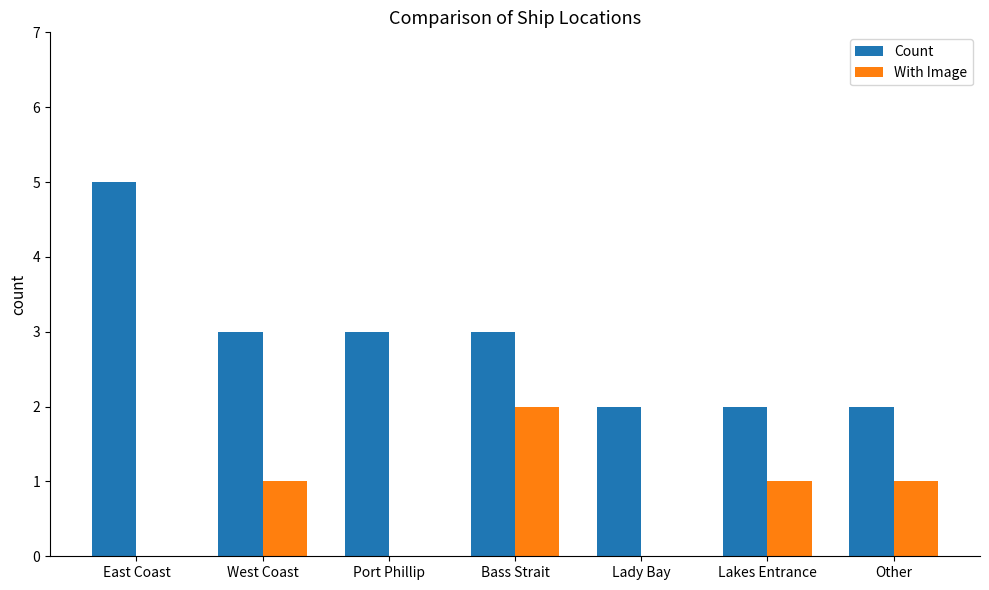

Read the Count value at East Coast.

5